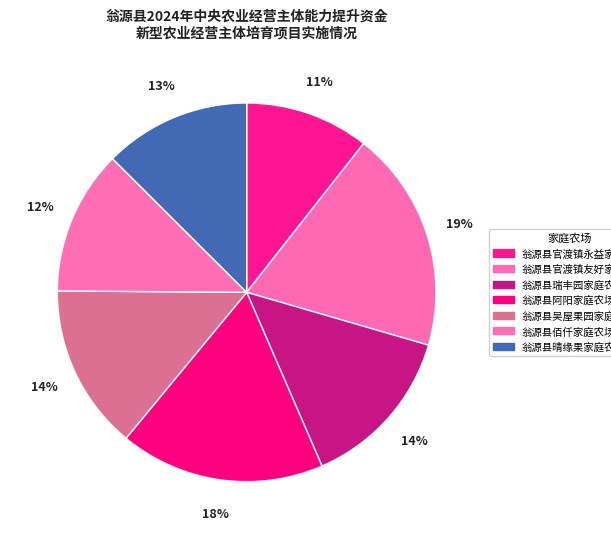

Count the number of slices in the pie.

7